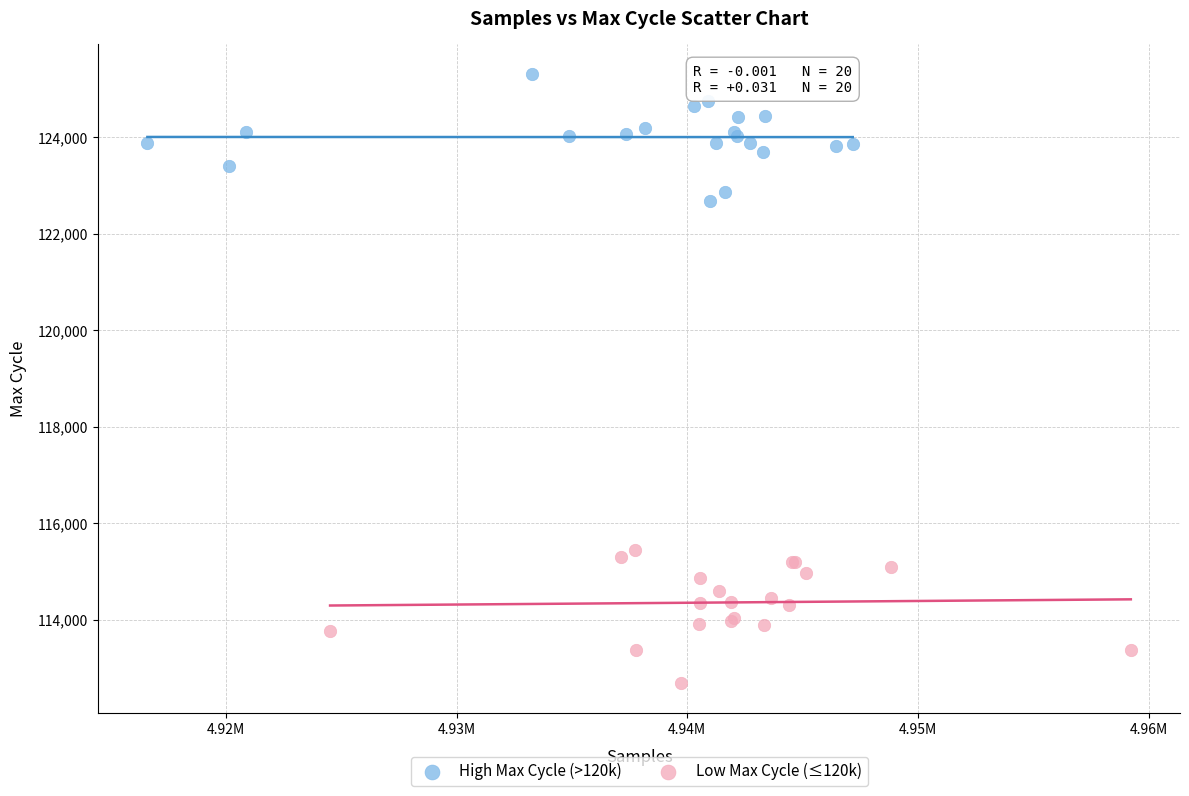

Which series has the largest Y range (max minus min)?

Low Max Cycle (≤120k)